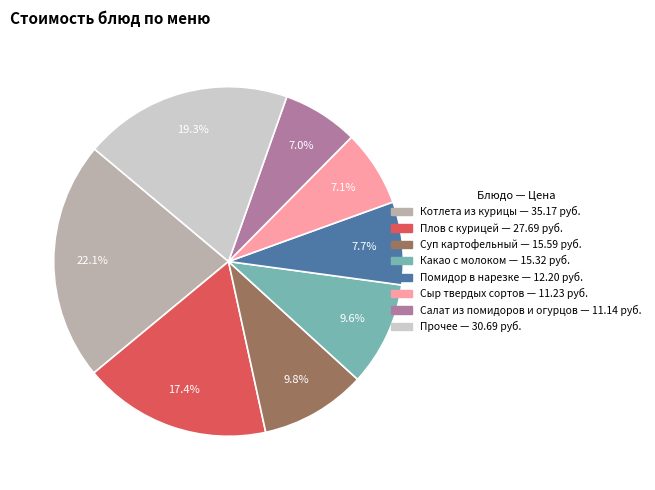

Is there any slice that represents more than half of the pie?

No